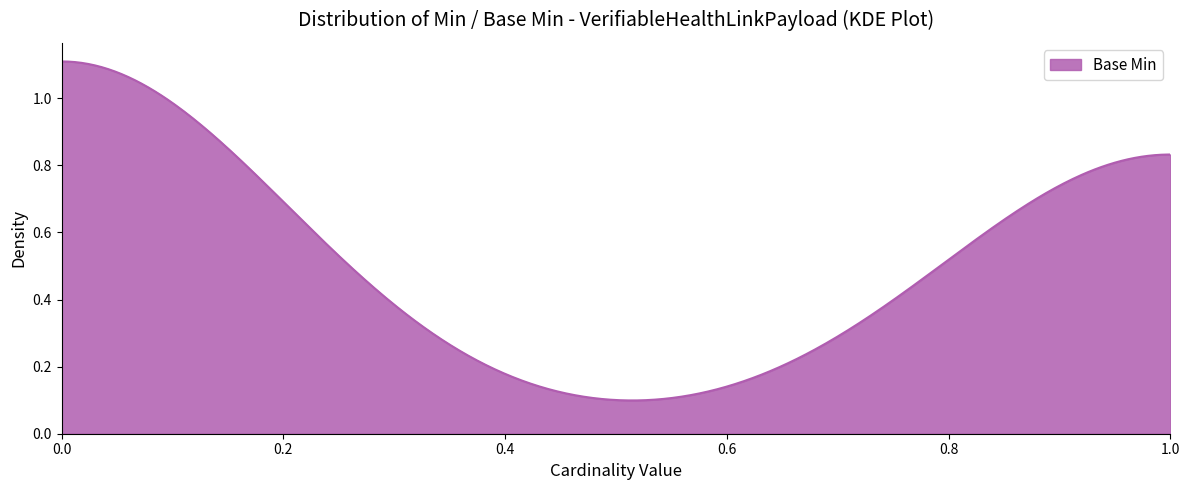

How many lines are shown in the chart?

1